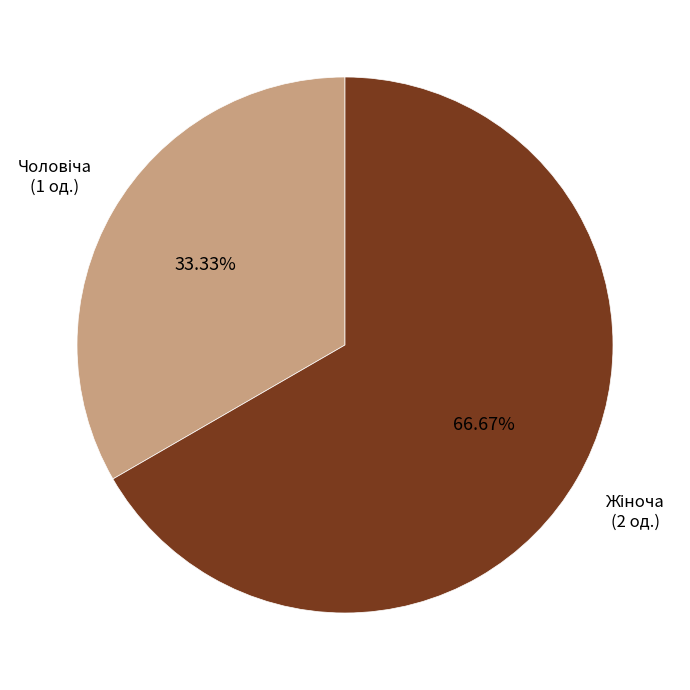

Does any single category account for the majority?

Yes